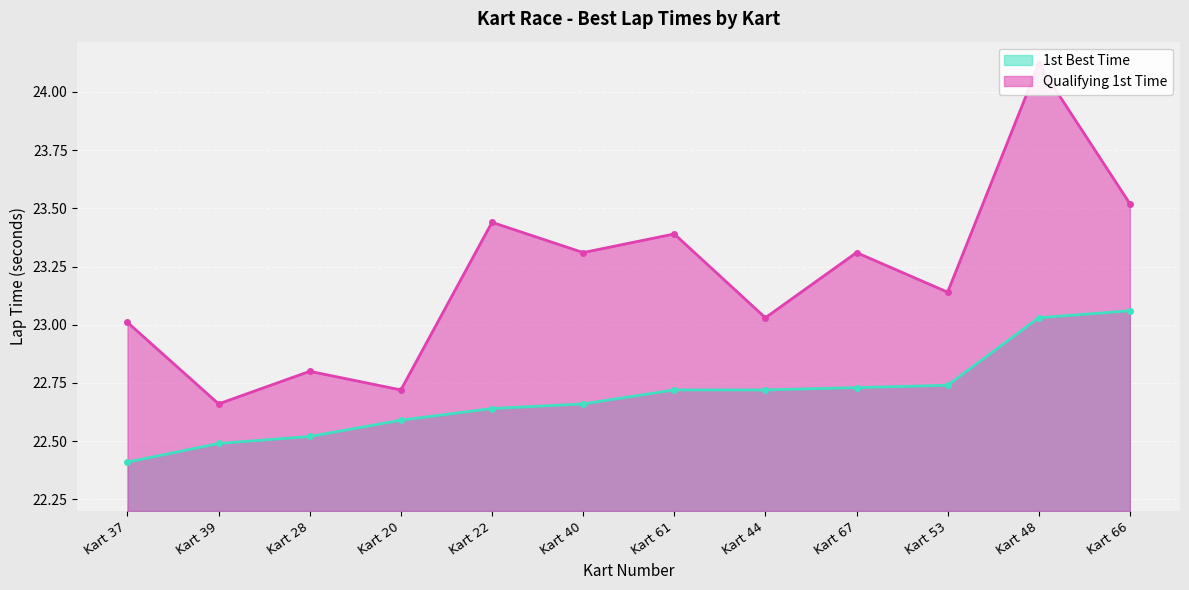

Which series has the widest spread of values?

Qualifying 1st Time